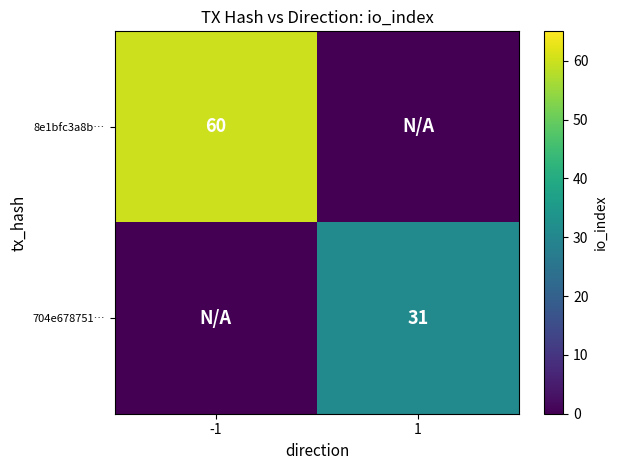

True or false: 704e678751… has a value of 48 at 1.

False